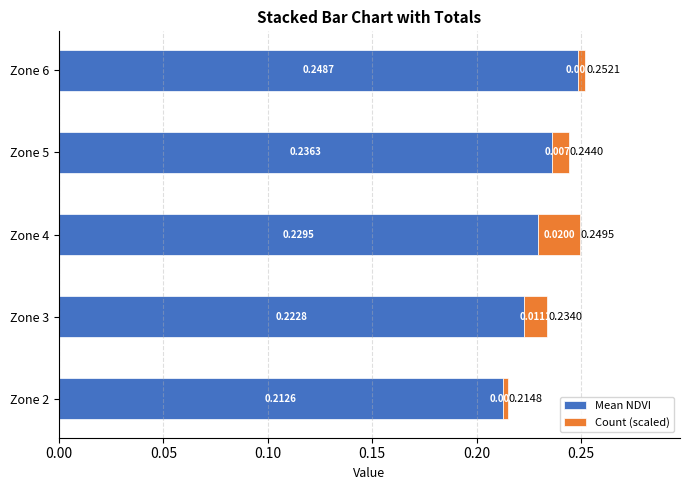

Rank the categories by Mean NDVI value from highest to lowest.

Zone 6, Zone 5, Zone 4, Zone 3, Zone 2